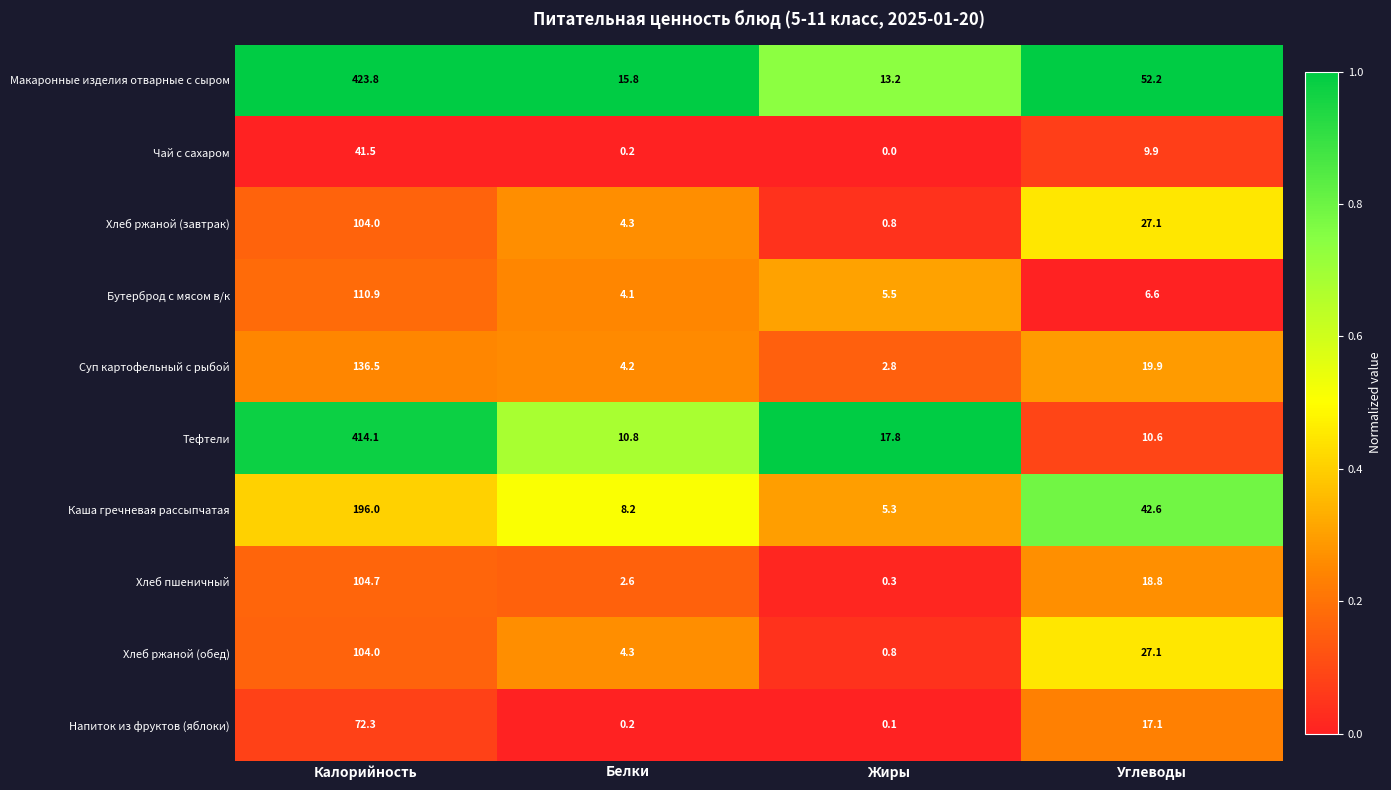

What is the sum of all Каша гречневая рассыпчатая values?

252.1